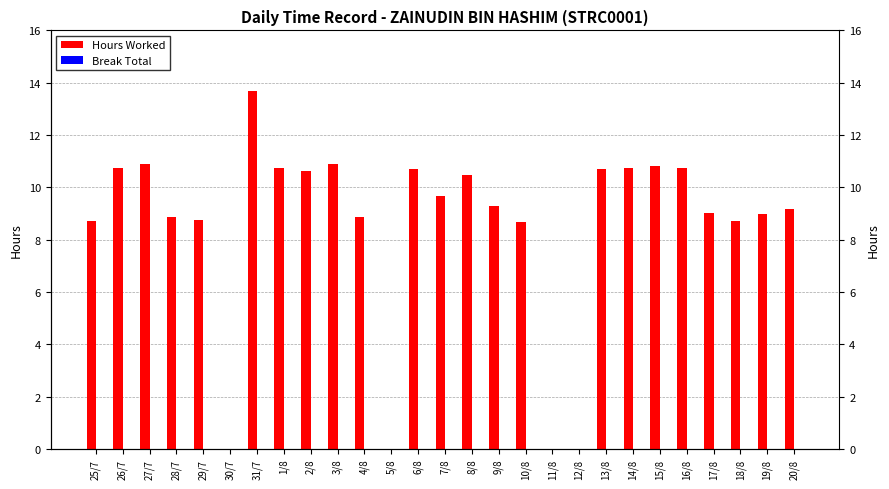

What is the total value across all series at 29/7?

8.8